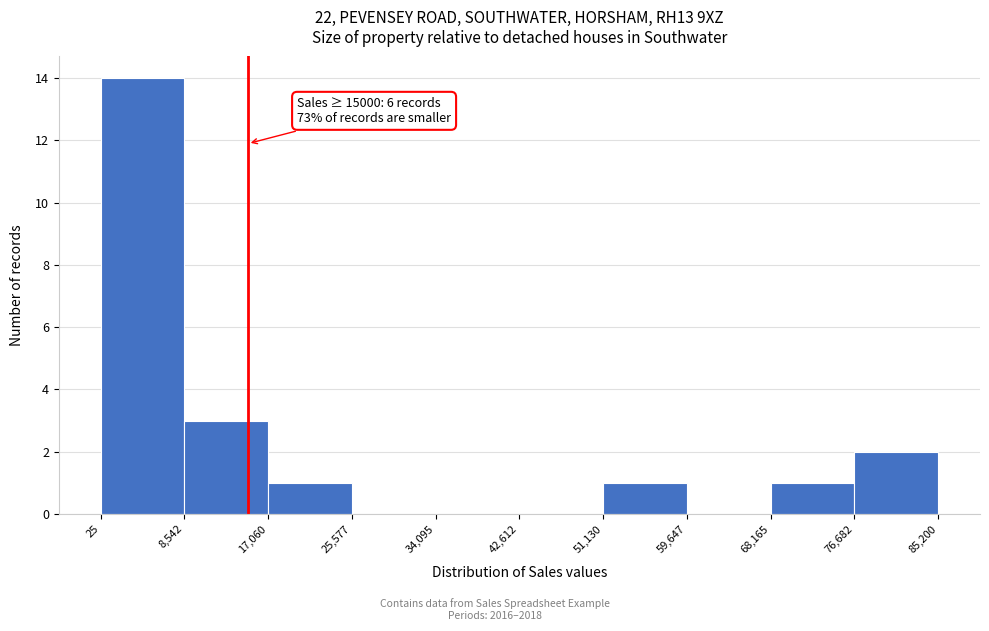

Over which range of the x-axis is the bar tallest?

25 to 8,542